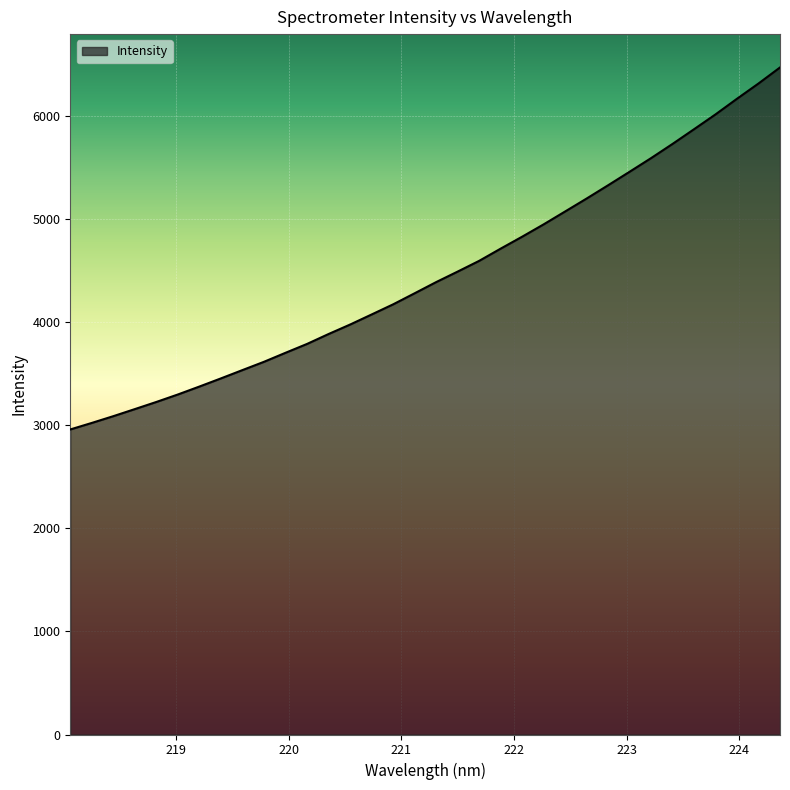

What is the difference between the maximum and minimum values?

3509.0